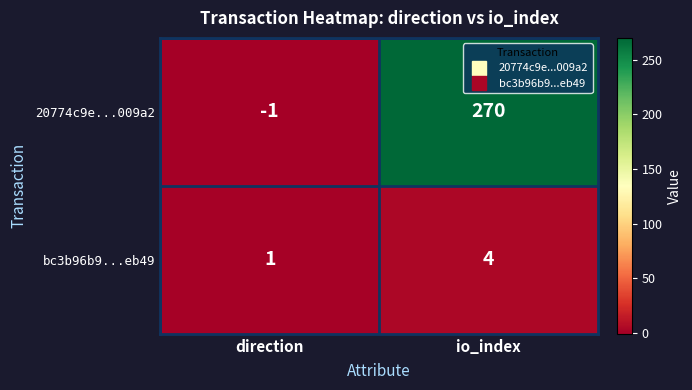

What is the sum of the 20774c9e...009a2 values at direction and io_index?

269